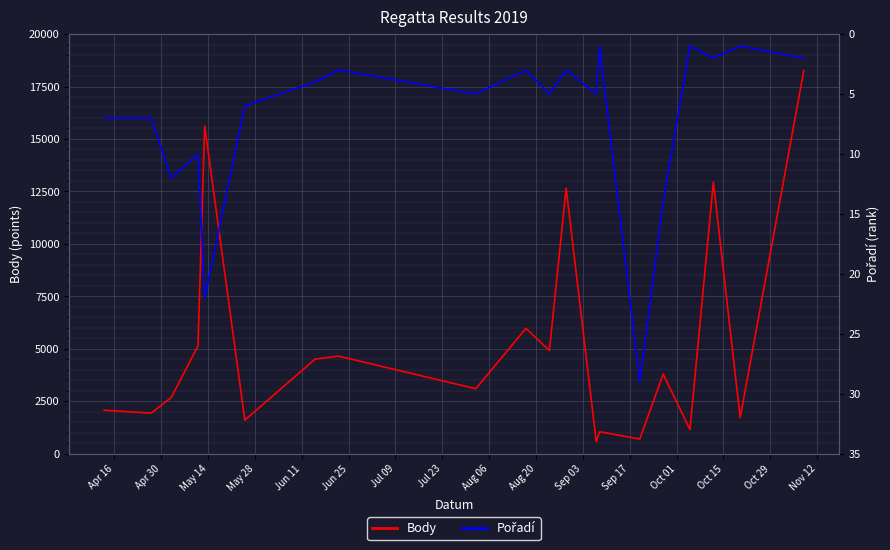

What is the average value of the Body series?

5256